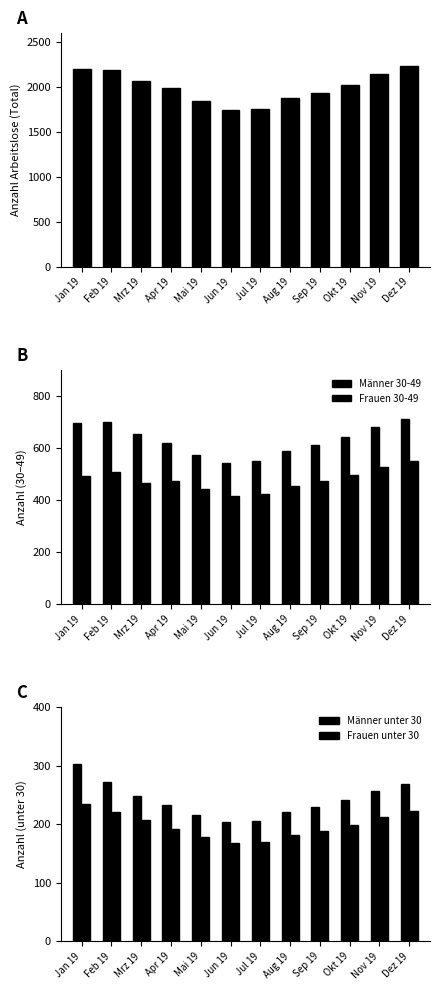

What is the label of the 2nd bar from the right?

Nov 19